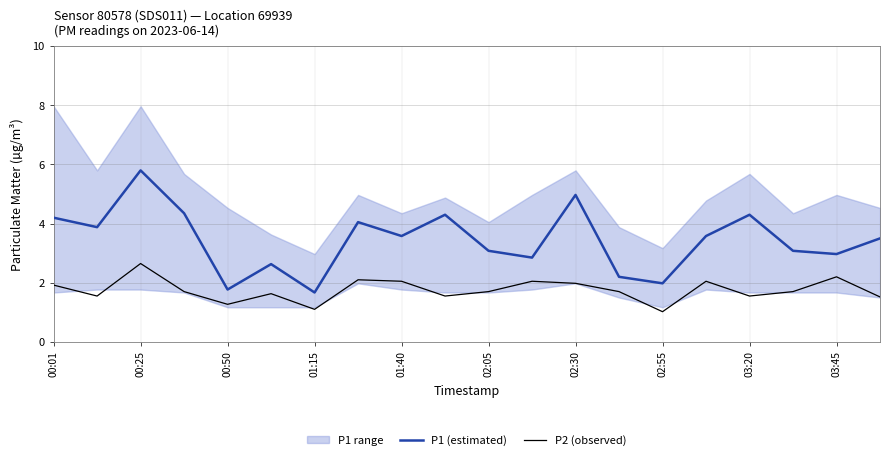

Is the value of P2 (observed) at 01:15 greater than the value of P1 (estimated) at 02:55?

No